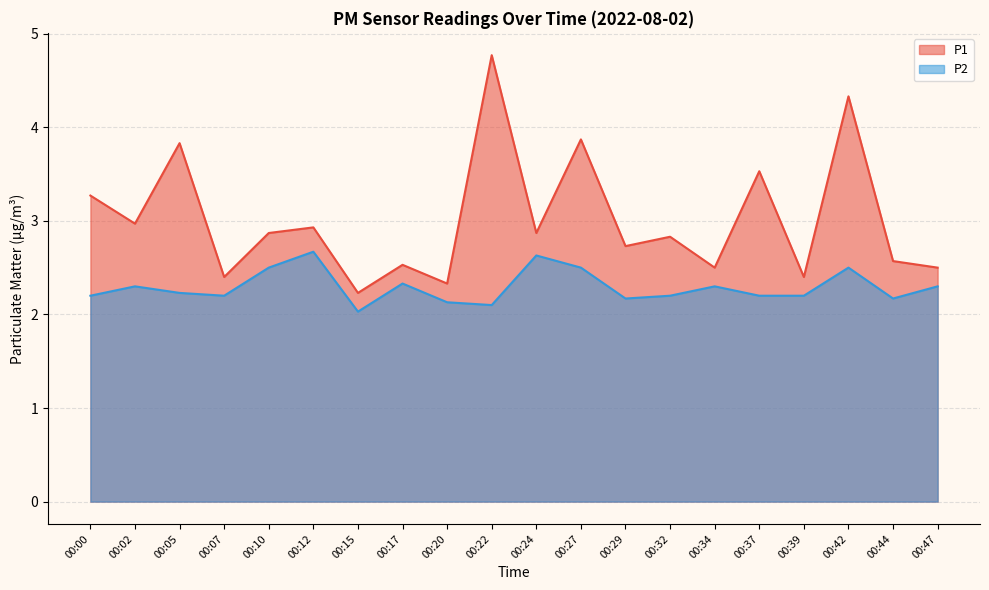

At 00:34, list the series in order from smallest to largest.

P2, P1